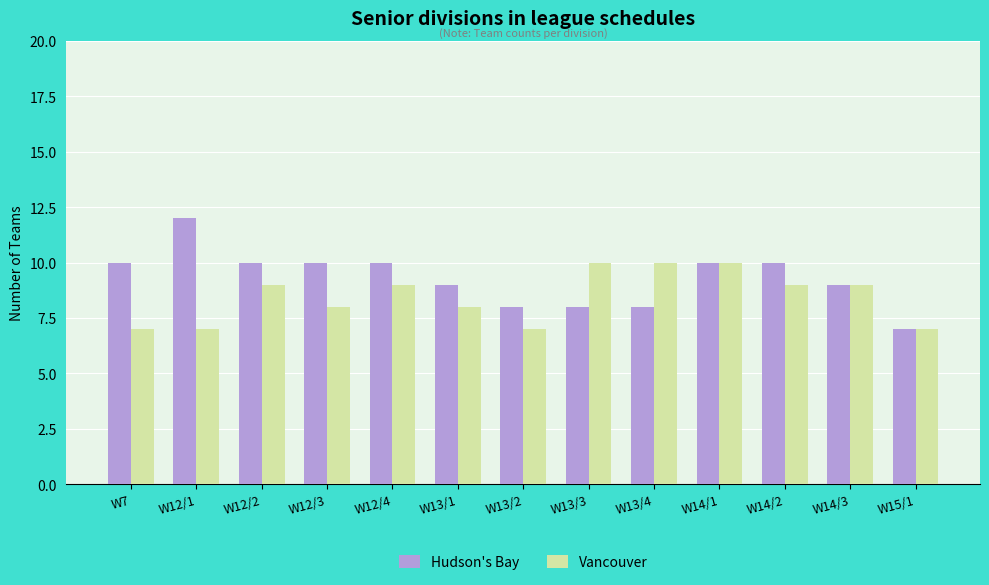

What is the minimum value shown in the chart?

7